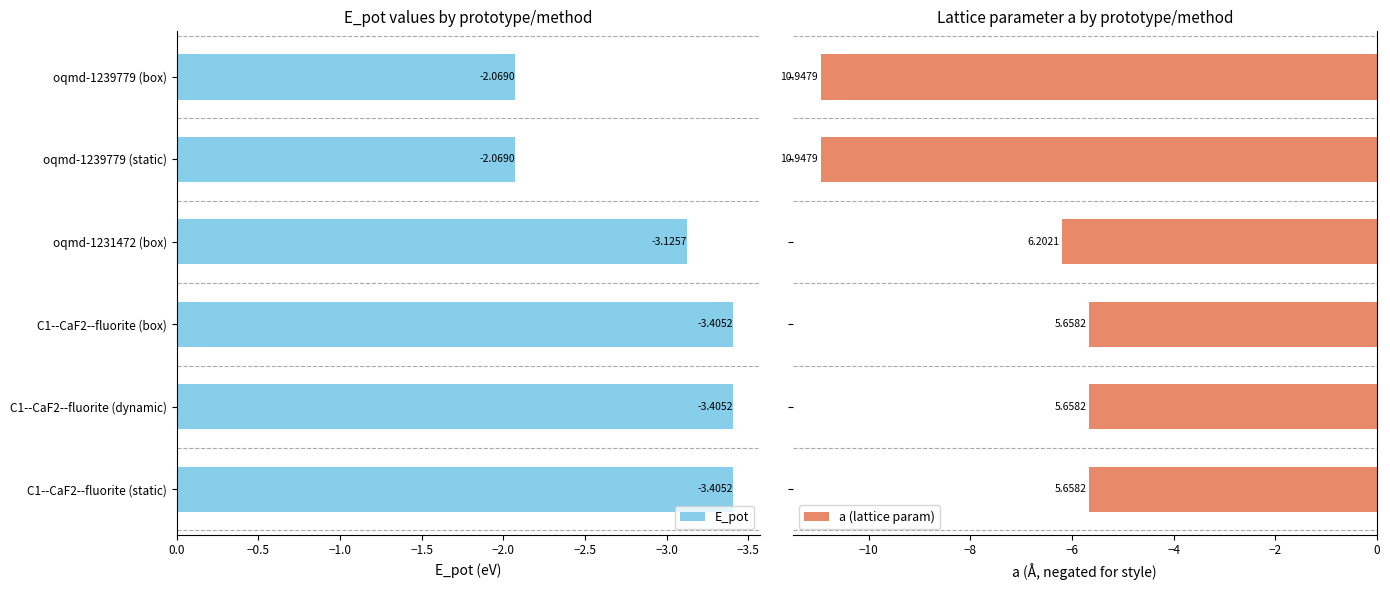

How many data points in E_pot are less than -3?

4